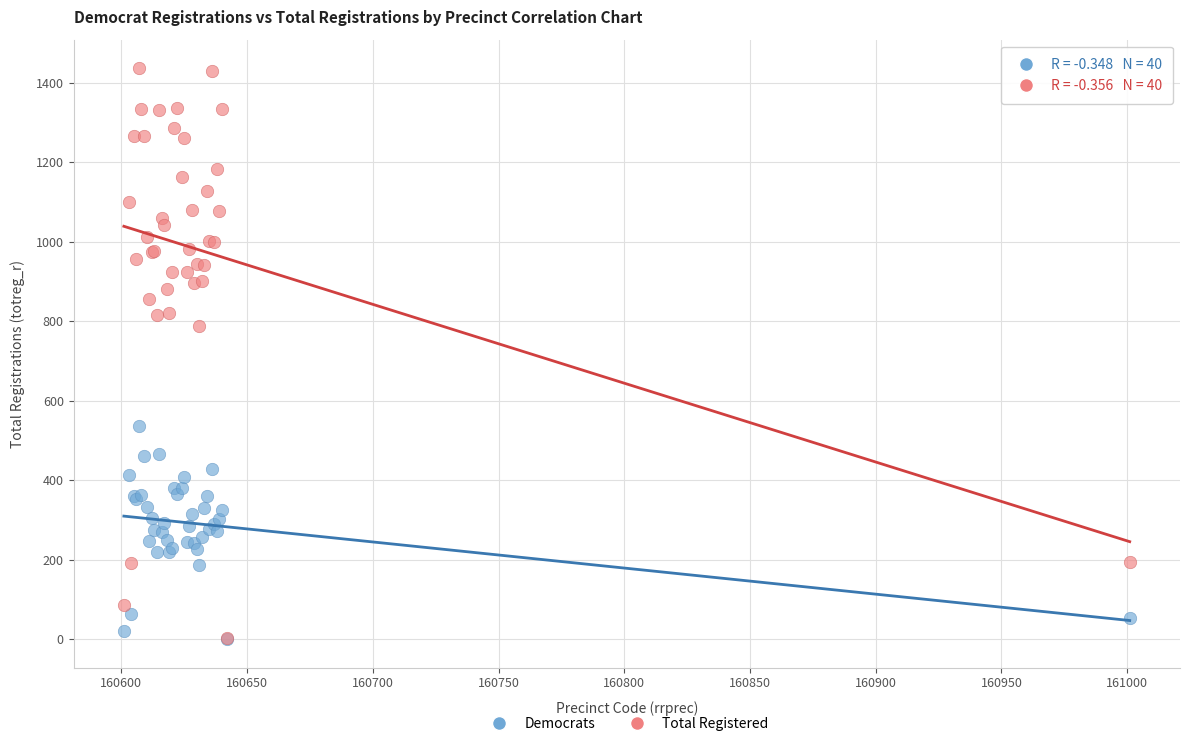

Across all series, what Y value is closest to 718?

787